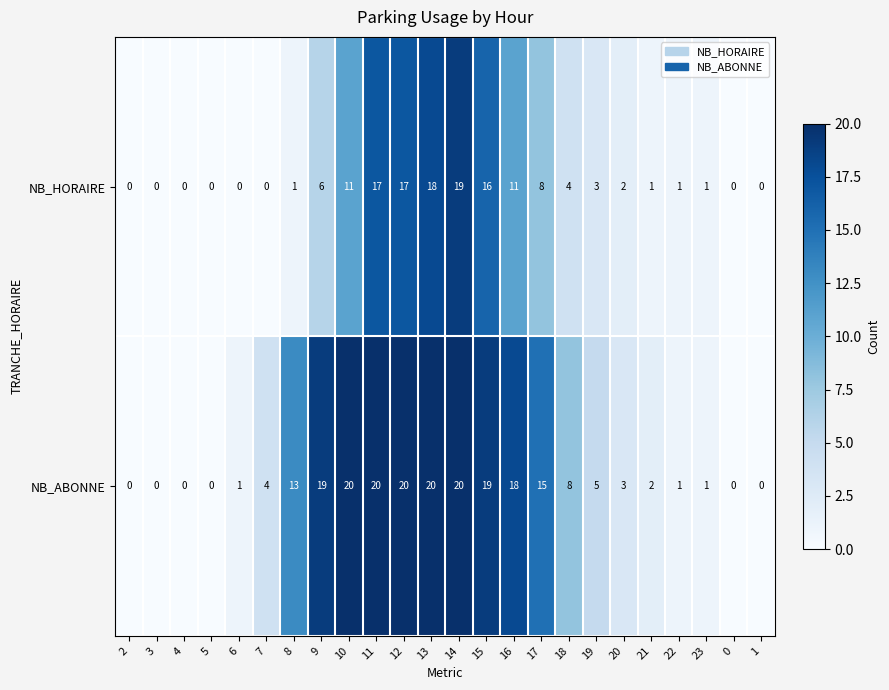

Is it true that NB_HORAIRE equals 8 at 17?

True